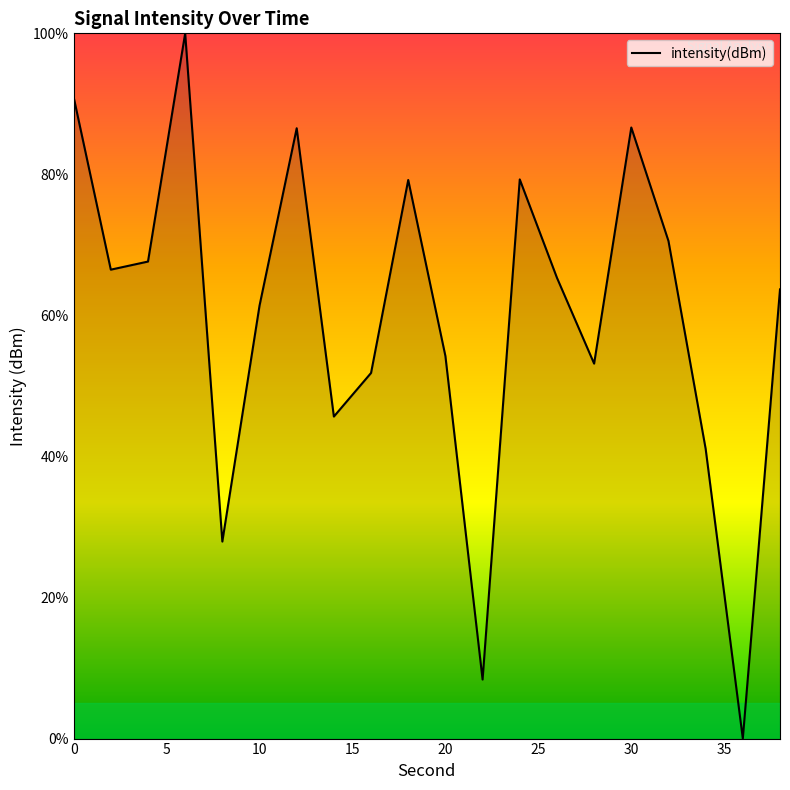

What is the difference between the maximum and minimum values?

100.0